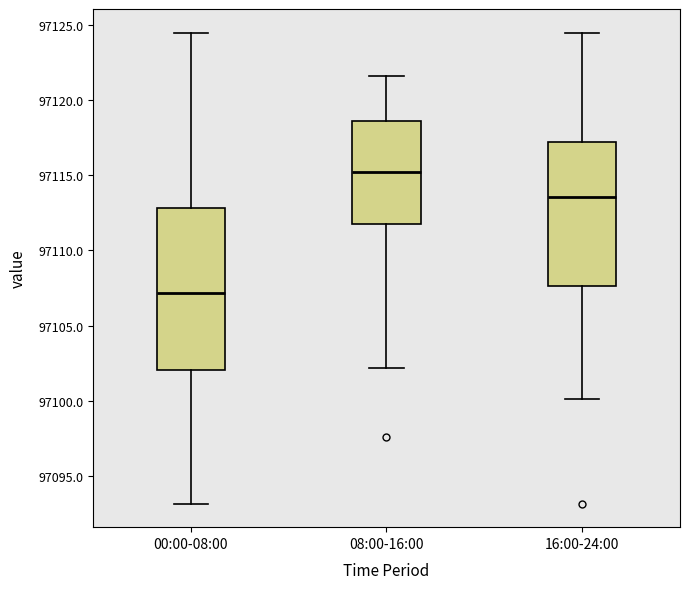

Where does the upper whisker of the box for 16:00-24:00 end on the y-axis? The values are not printed on the chart, so give them approximately, as read against the axis.

97124.5